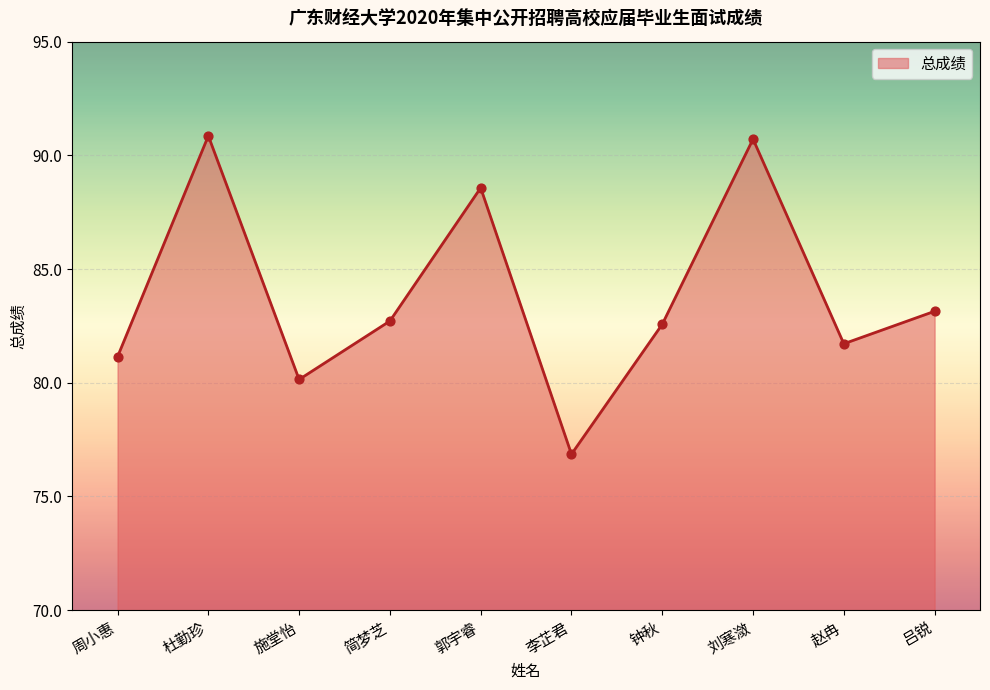

Approximately how many times larger is the value at 赵冉 compared to 周小惠?

1.0